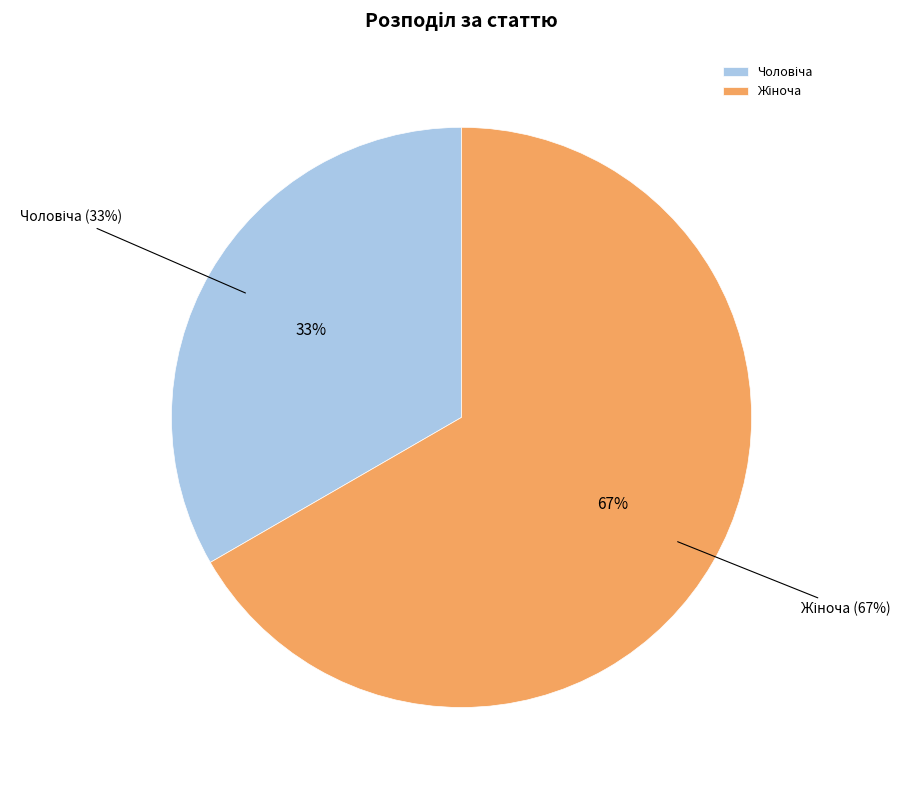

Is there a majority slice in this chart?

Yes